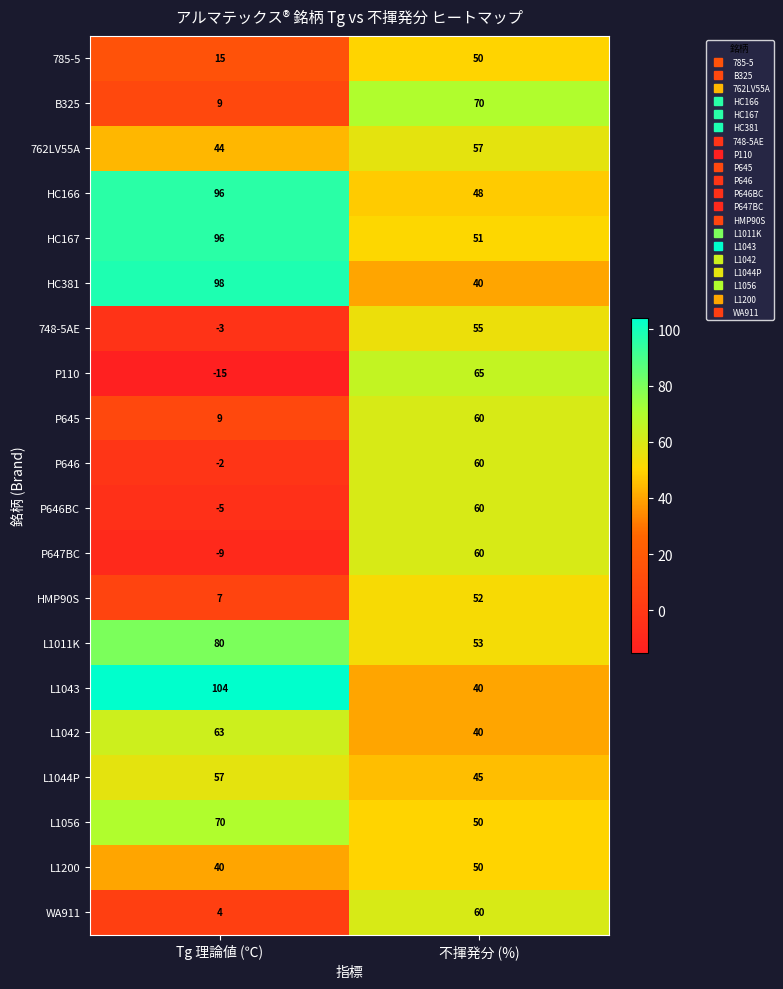

What is the sum of the WA911 values at 不揮発分 (%) and Tg 理論値 (℃)?

64